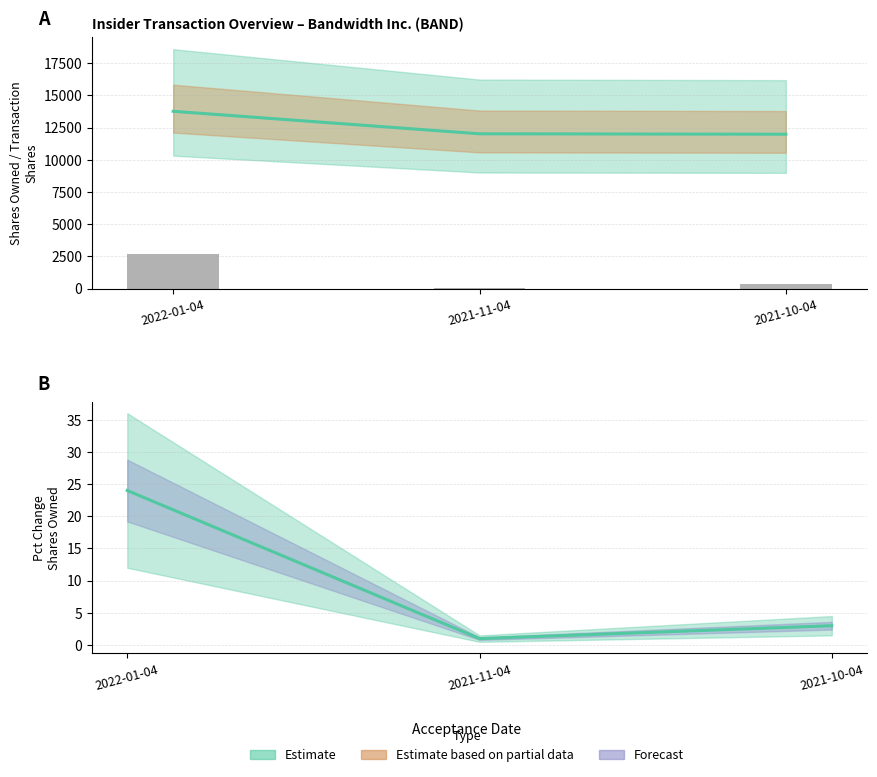

What is the value of the 2nd bar from the left?

60